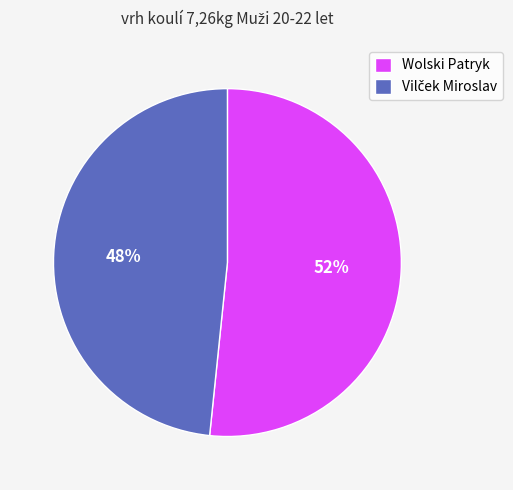

Does any single category account for the majority?

Yes